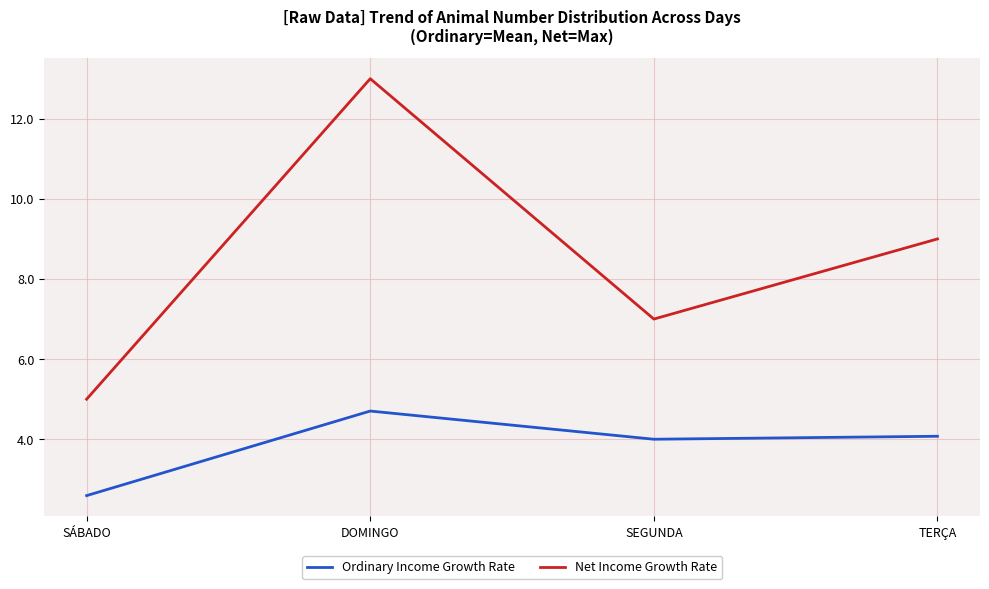

The value of Net Income Growth Rate at SEGUNDA is 7.0. True or false?

True